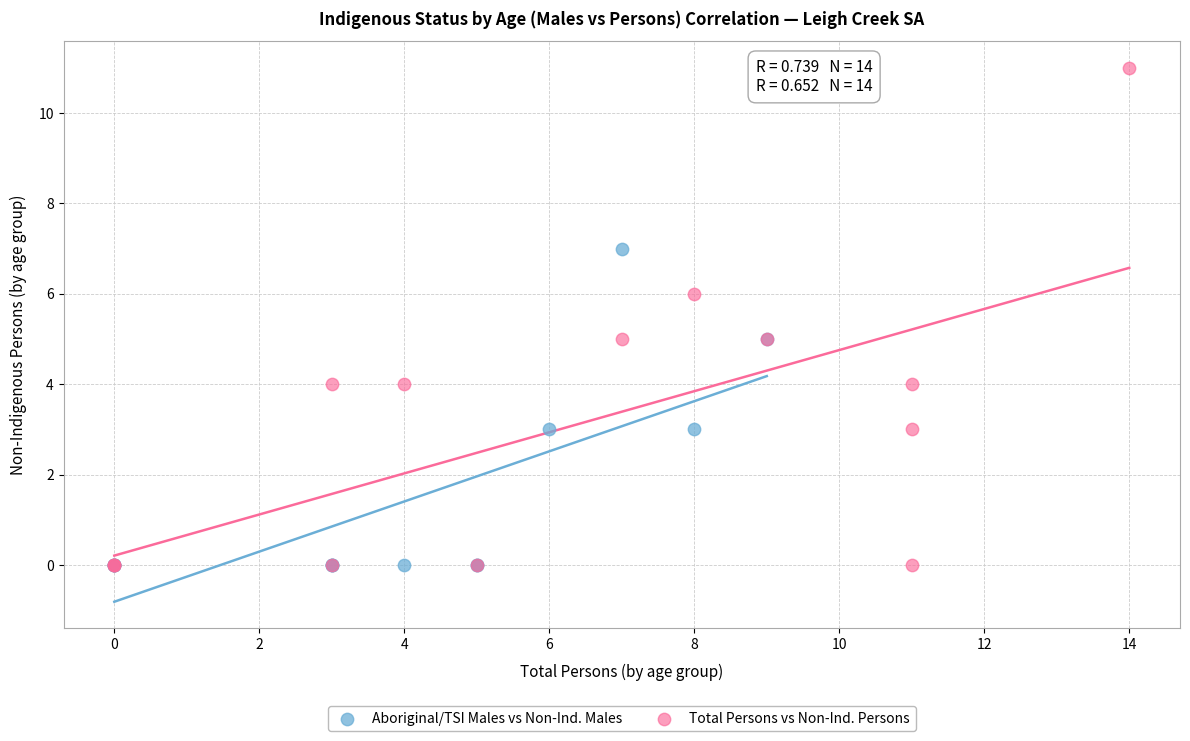

Which series contains the highest Y value?

Total Persons vs Non-Ind. Persons